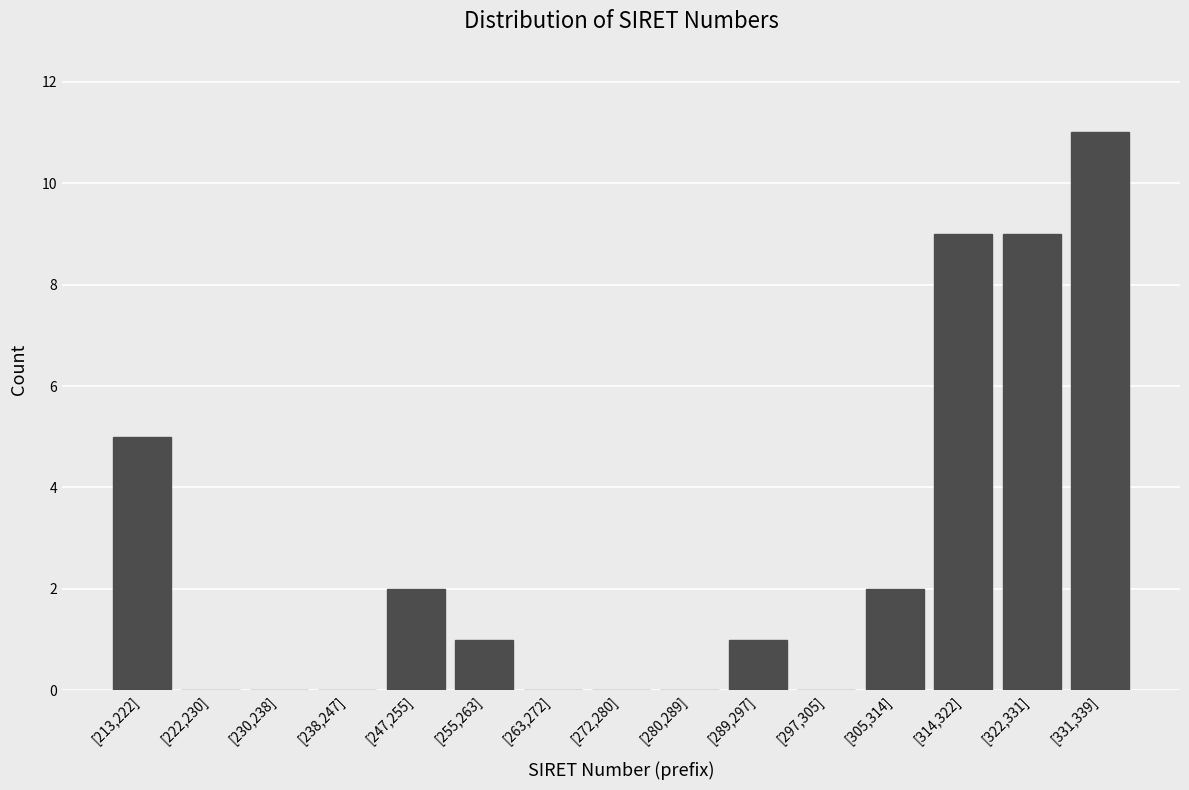

Reading left to right, what are all the values shown in this chart?

[213,222]=5	[222,230]=0	[230,238]=0	[238,247]=0	[247,255]=2	[255,263]=1	[263,272]=0	[272,280]=0	[280,289]=0	[289,297]=1	[297,305]=0	[305,314]=2	[314,322]=9	[322,331]=9	[331,339]=11